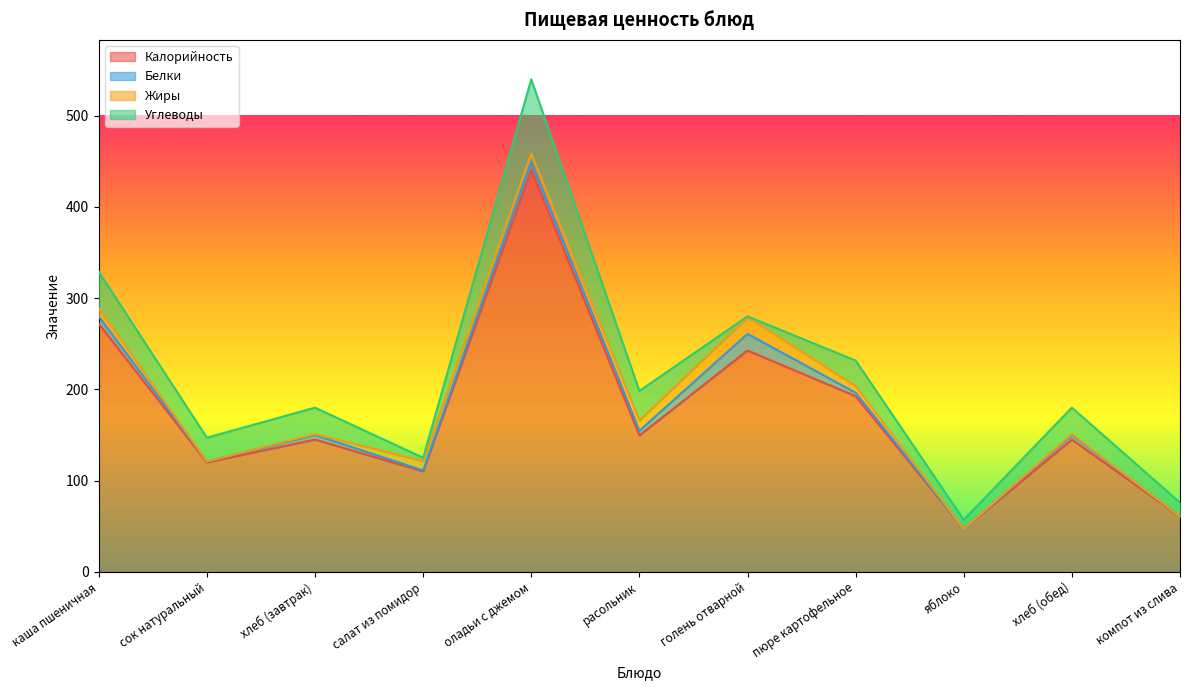

What is the total value across all series at хлеб (завтрак)?

180.0